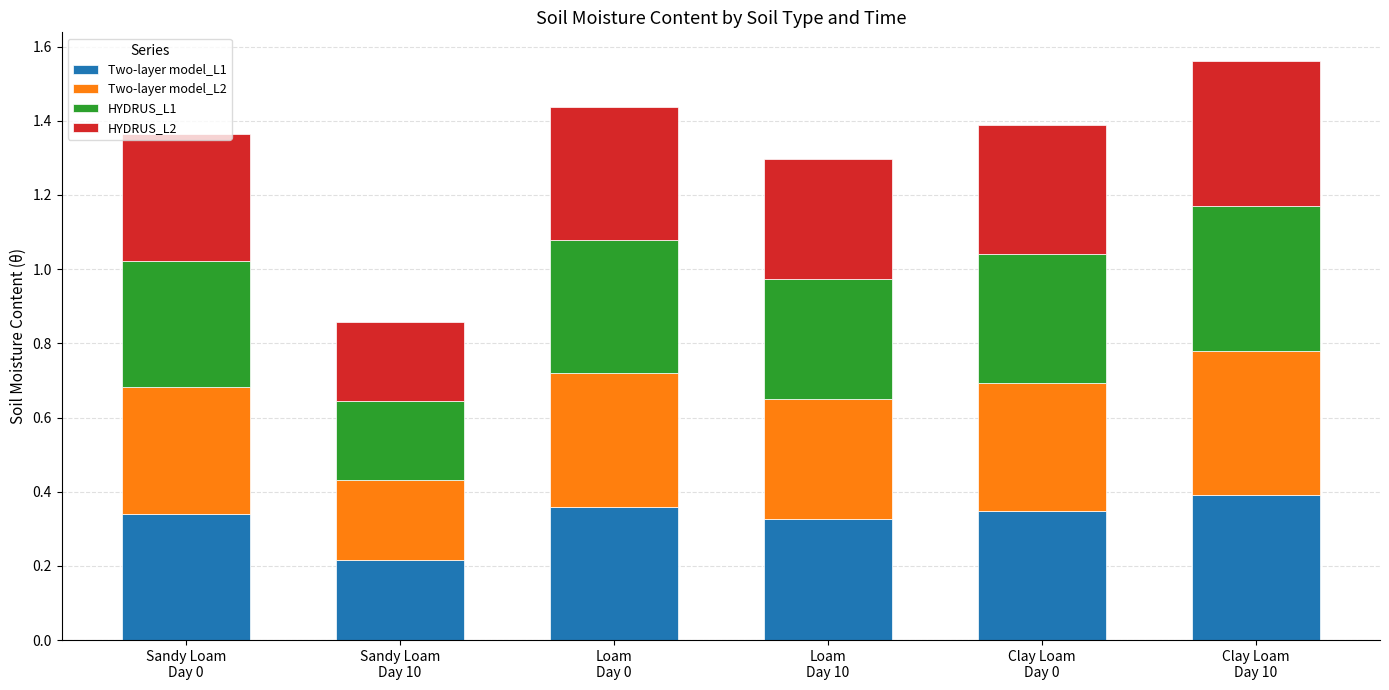

Rank the series at Clay Loam
Day 0 from lowest to highest value.

Two-layer model_L1, Two-layer model_L2, HYDRUS_L1, HYDRUS_L2